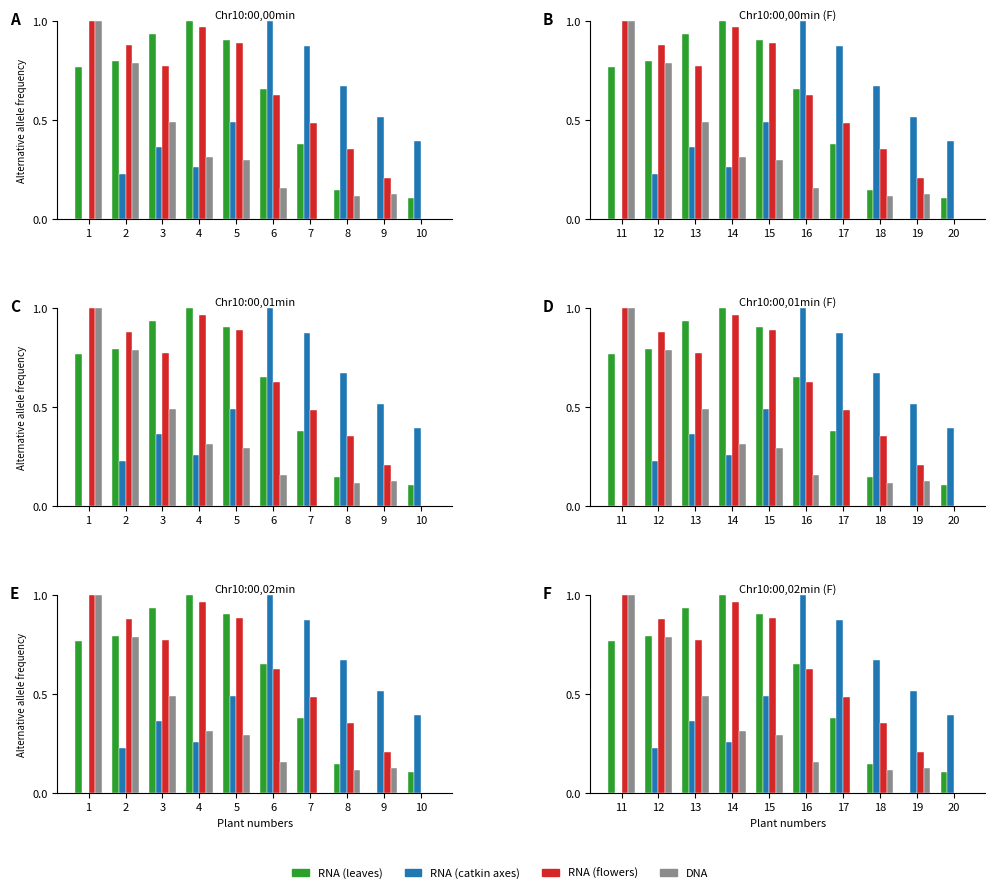

Between 14 and 18, which series saw the biggest shift?

RNA (leaves)